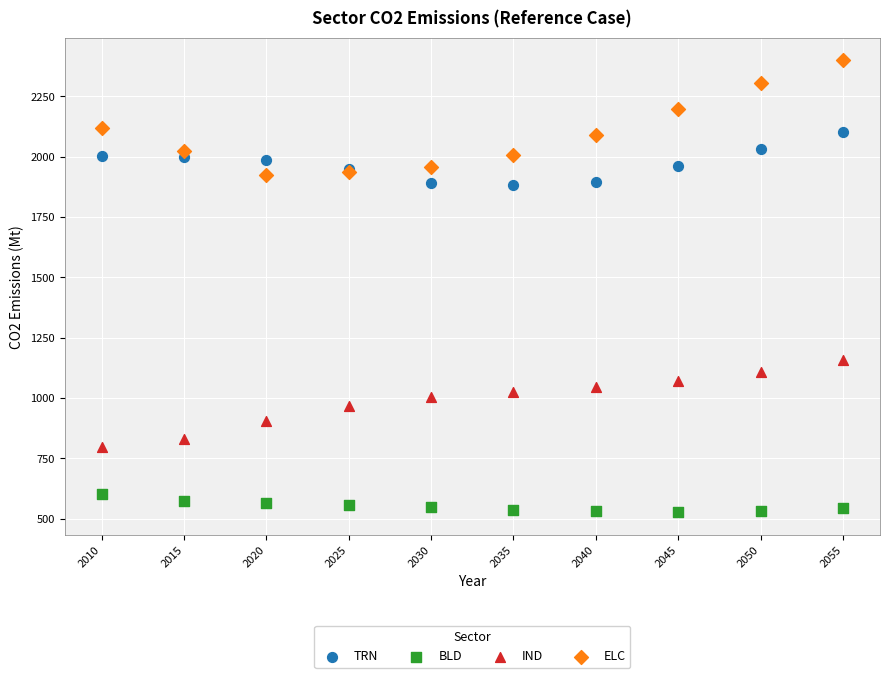

Which series has the widest spread of Y values?

ELC